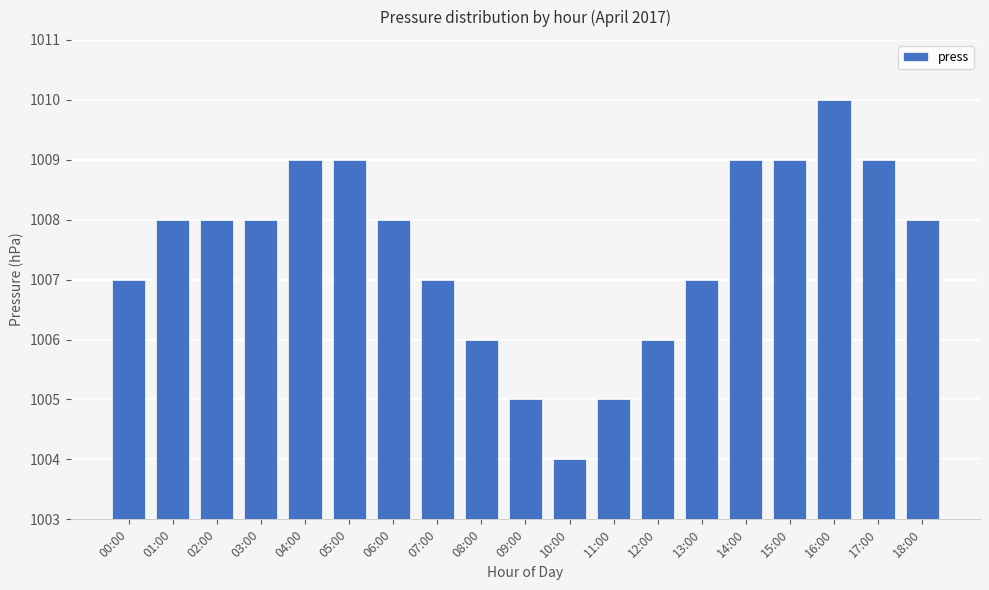

What is the minimum value shown in the chart?

1004